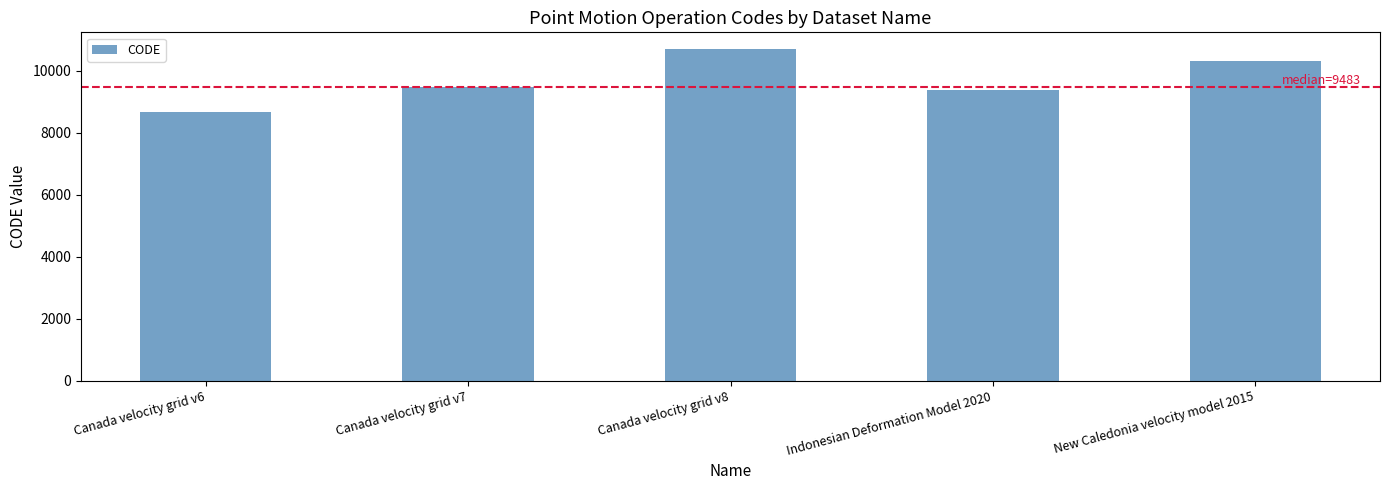

The value at New Caledonia velocity model 2015 is 10323. True or false?

True